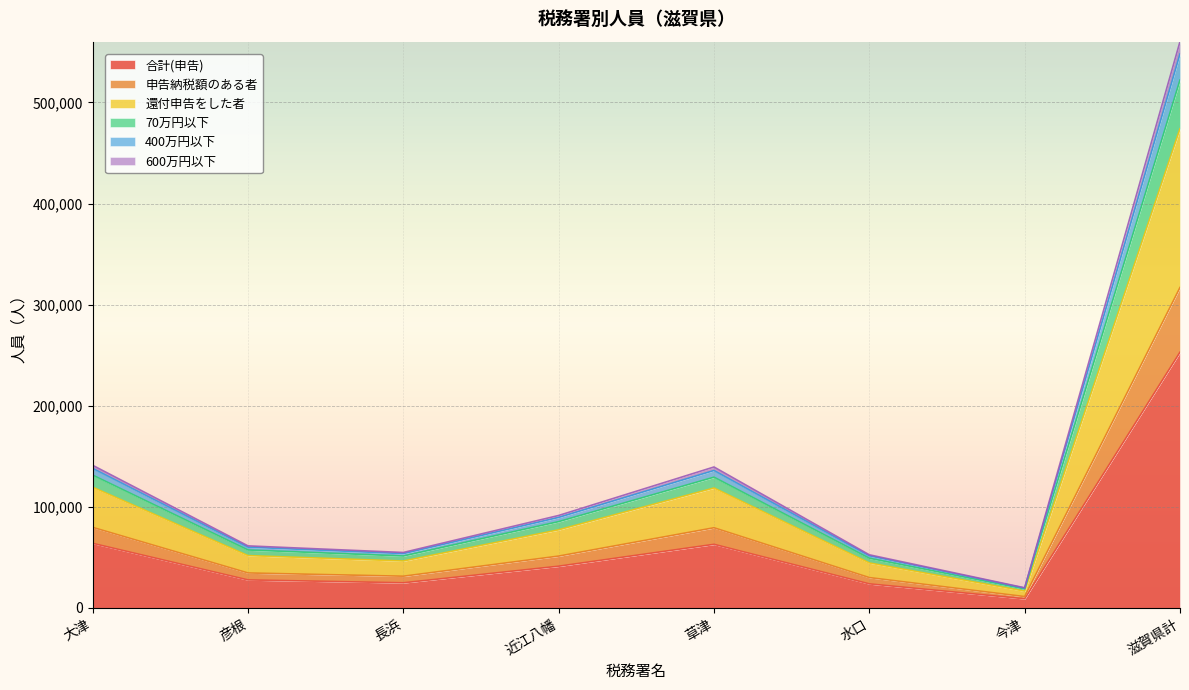

List the labels in order of 申告納税額のある者 value, smallest first.

今津, 水口, 長浜, 彦根, 近江八幡, 草津, 大津, 滋賀県計